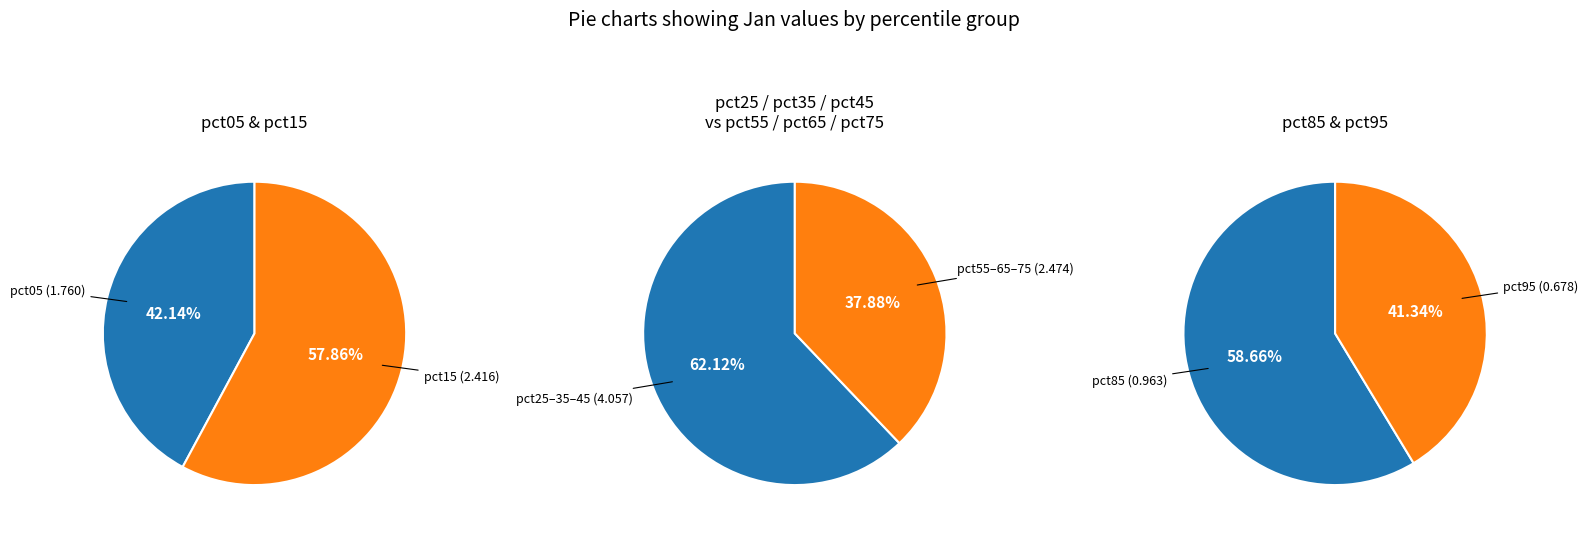

What is the ratio of the value at pct55 to the value at pct35?

0.6